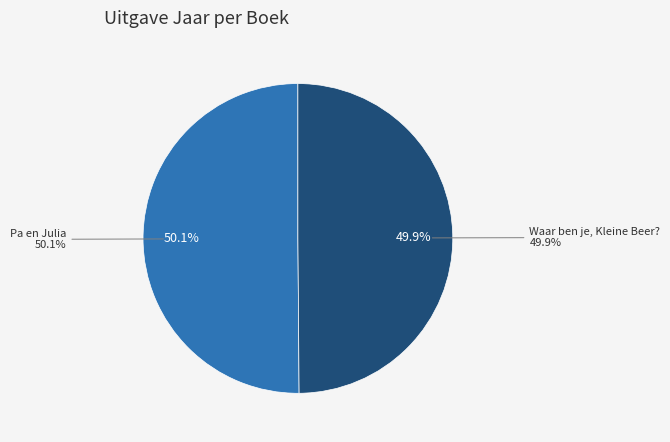

Is Waar ben je, Kleine Beer? the majority of the pie?

No